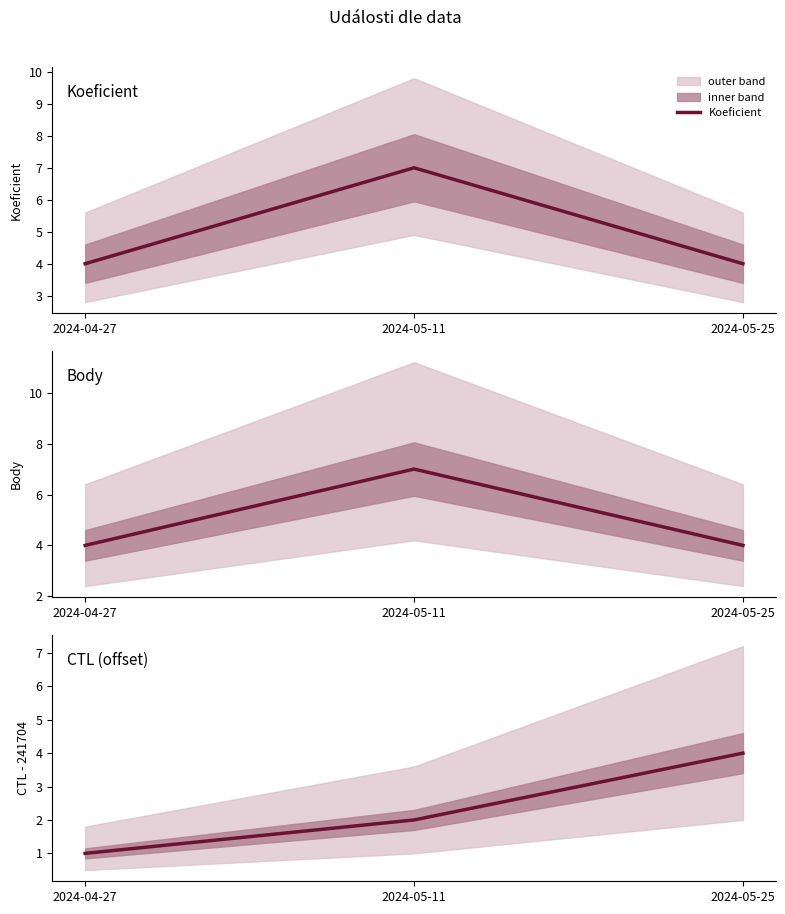

Which series has the largest range (max minus min)?

Koeficient